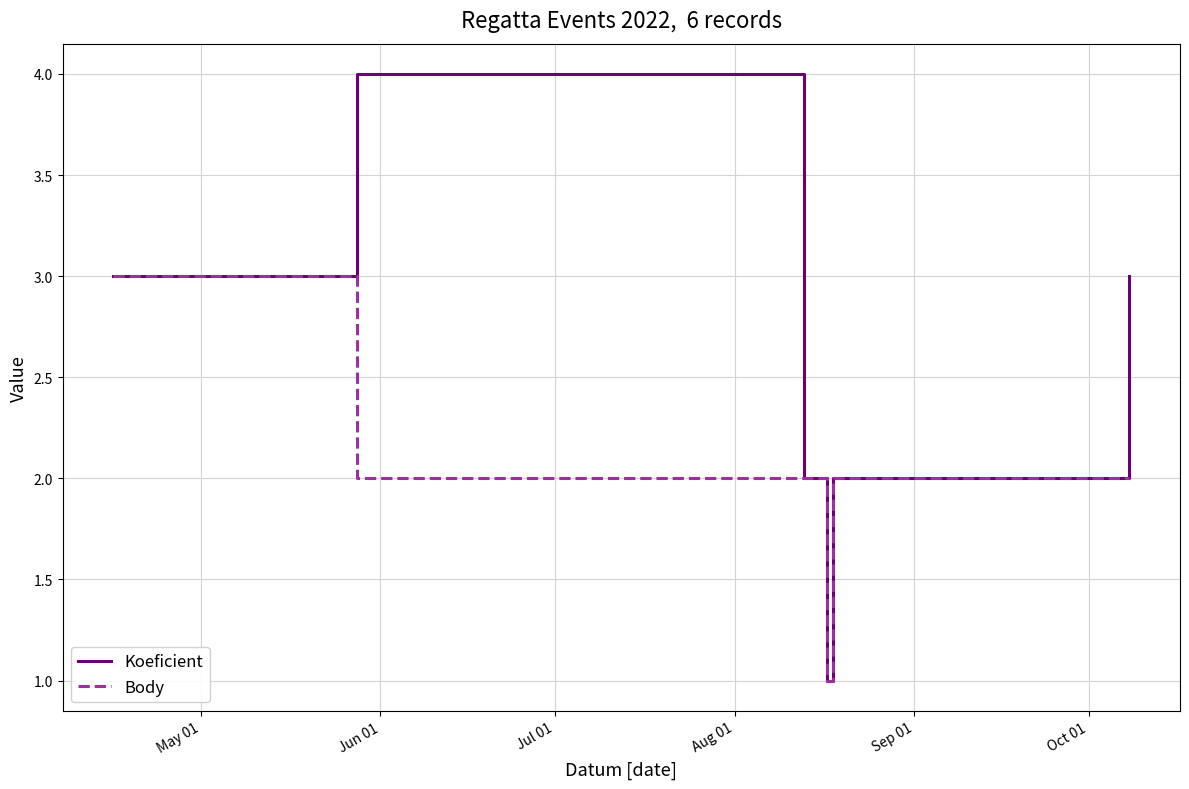

What are all the series names shown in the legend?

Koeficient, Body